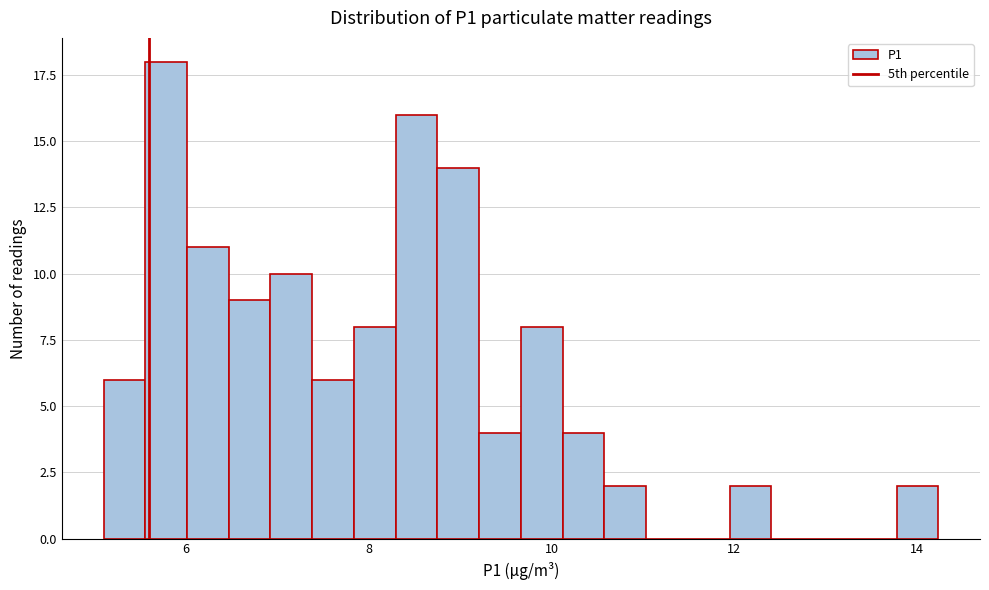

Read against the x-axis, roughly where is the centre of the tallest bar?

5.8